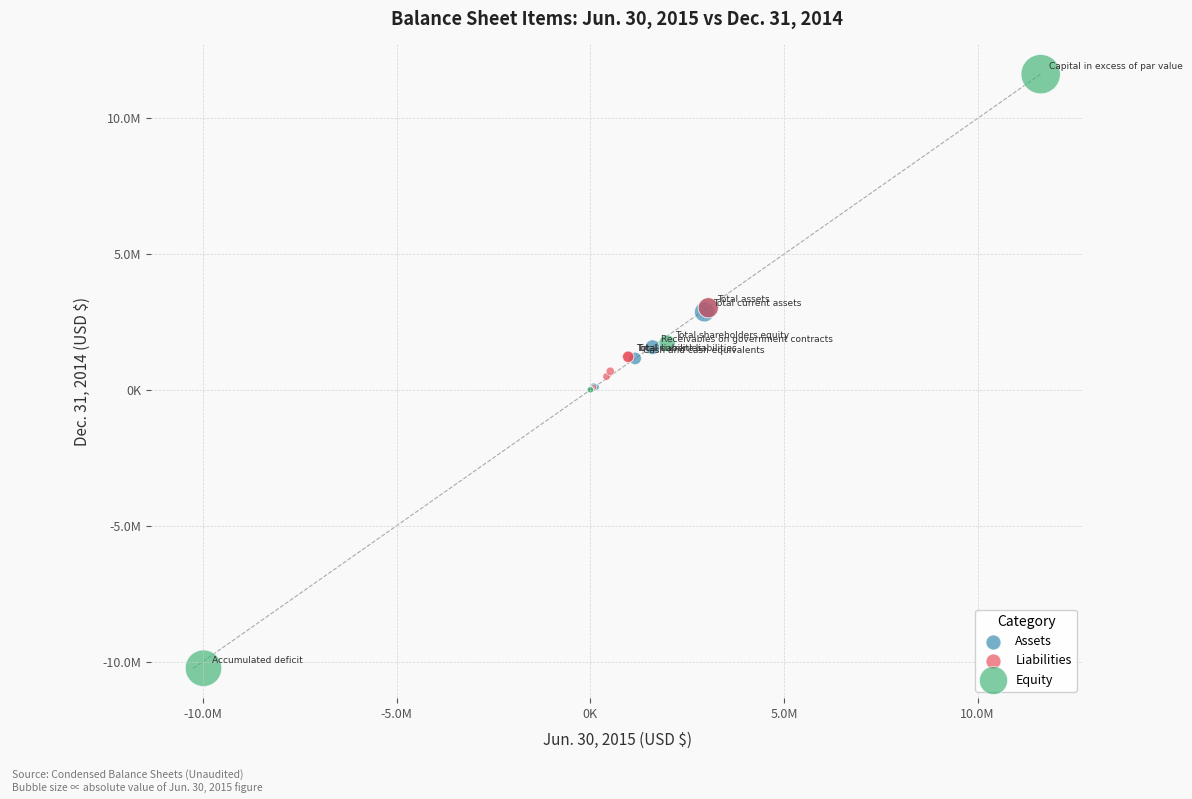

What are all the series names shown in the legend?

Assets, Liabilities, Equity